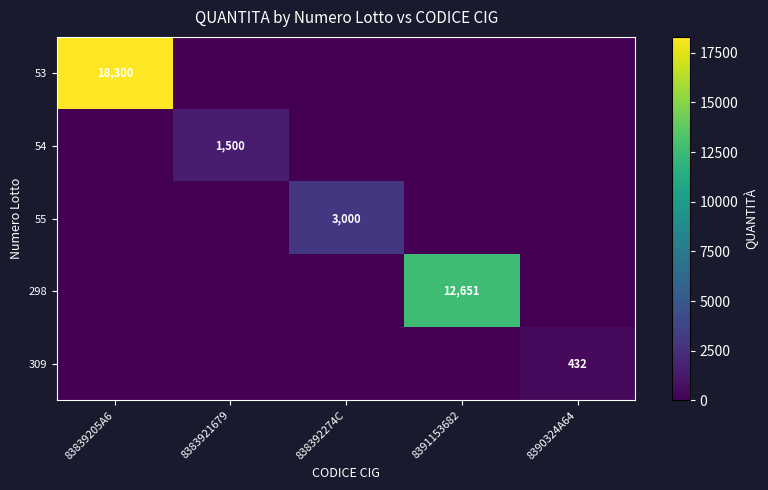

Where is 54 nearest to the value 750?

83839205A6